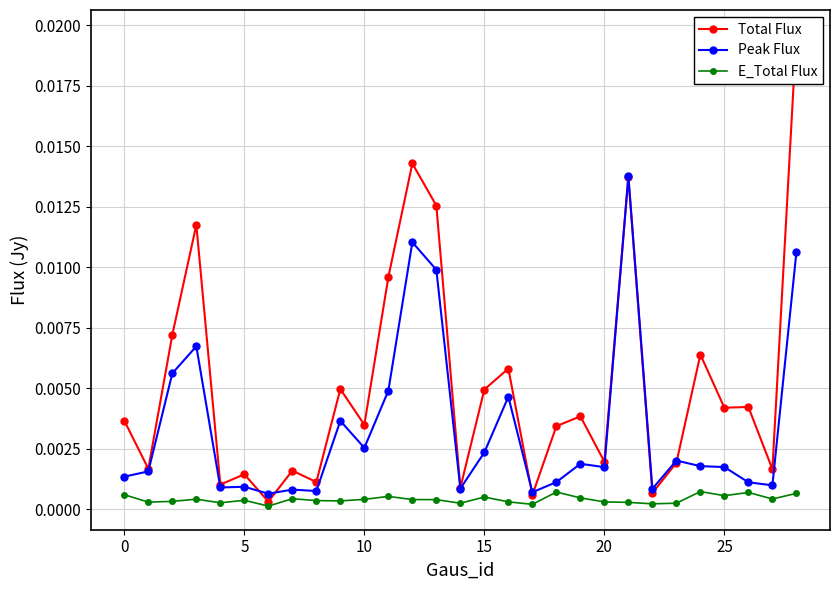

True or false: E_Total Flux and Total Flux intersect in this chart.

False